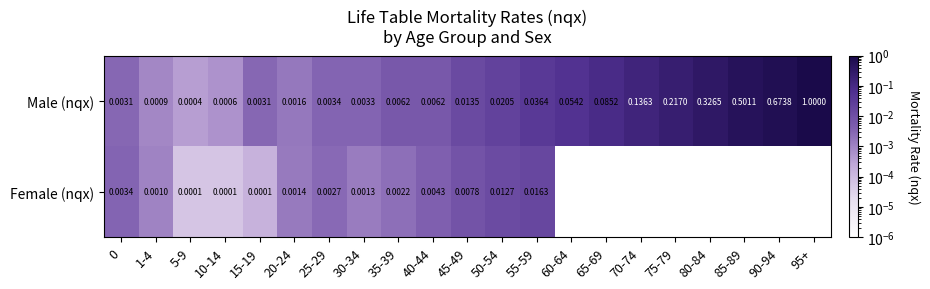

Which has a higher value, 65-69 or 90-94?

90-94